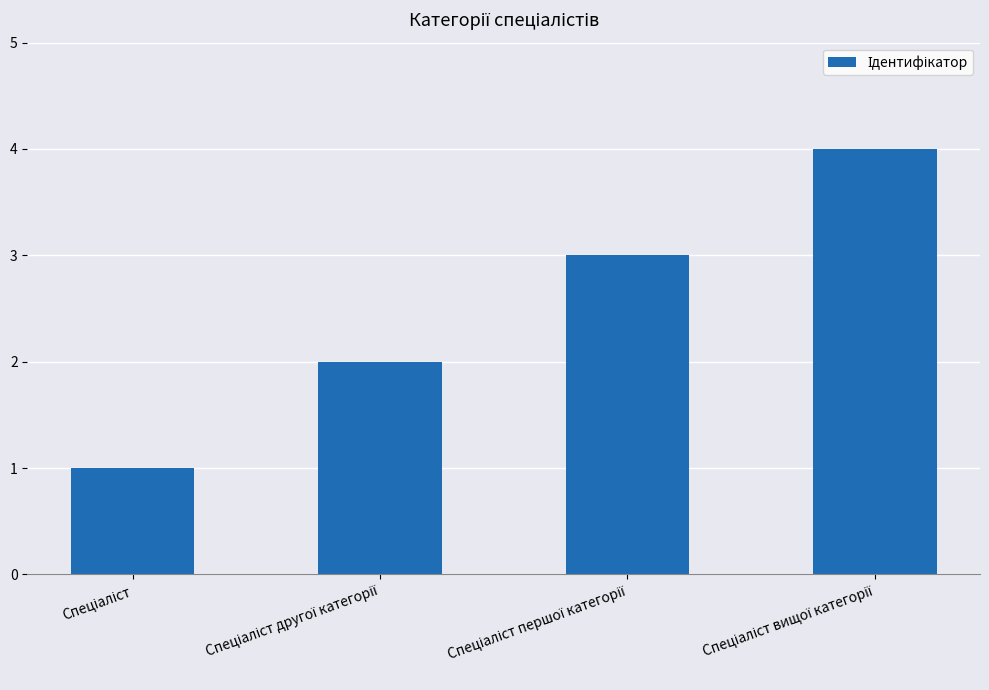

What is the greatest value displayed?

4